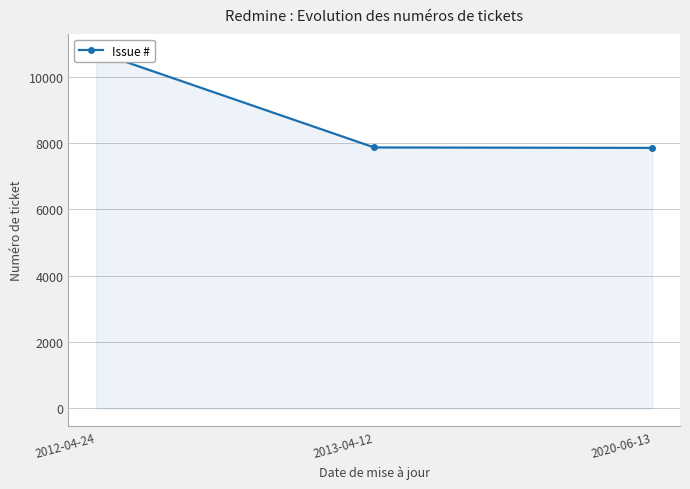

Where does the data first go above 7863?

2012-04-24